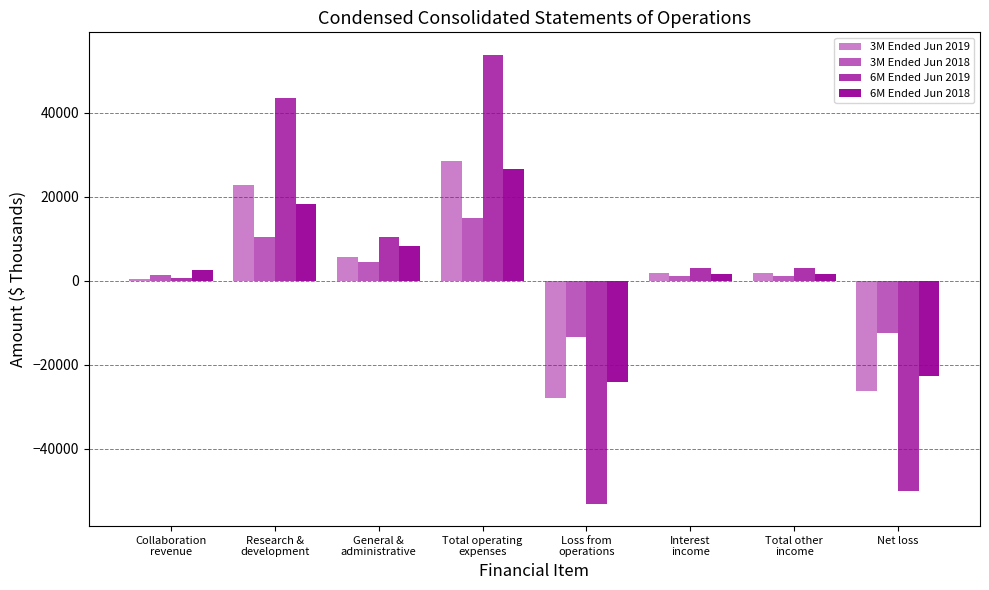

True or false: 6M Ended Jun 2018 has a value of 18288 at Research &
development.

True